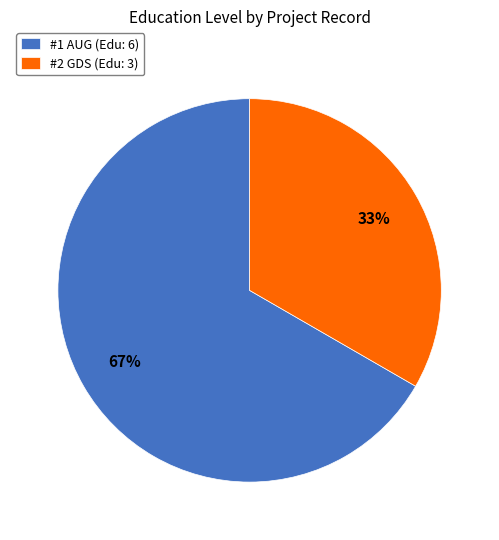

The #2 GDS (Edu: 3) slice represents 42% of the pie. True or false?

False